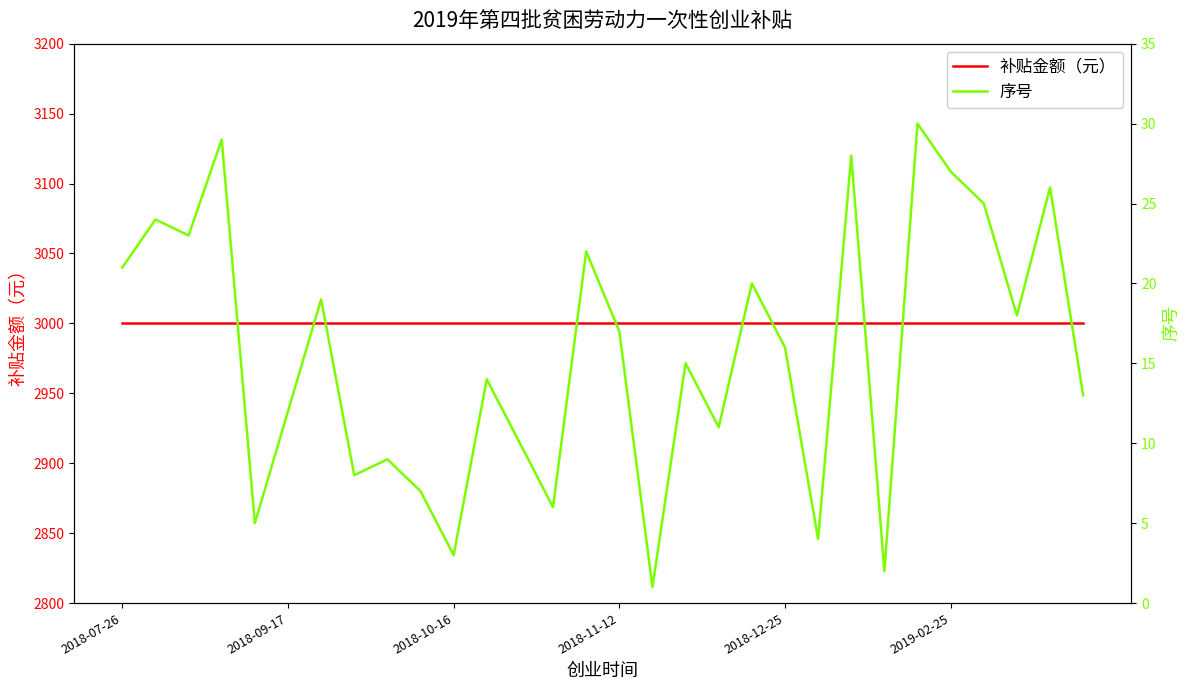

At which label is 补贴金额（元） closest to 3000?

2018-07-26